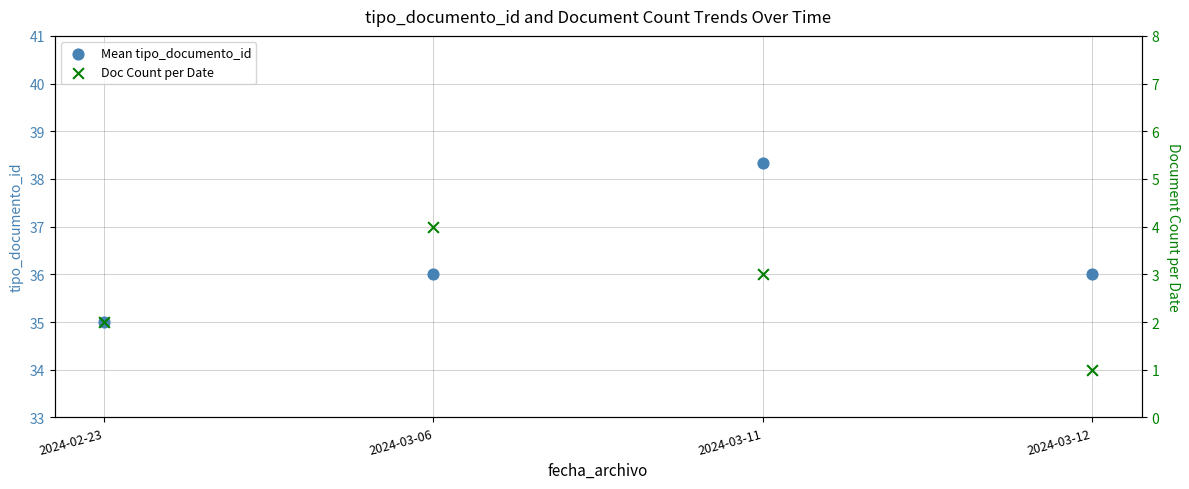

What are all the series names shown in the legend?

Mean tipo_documento_id, Doc Count per Date